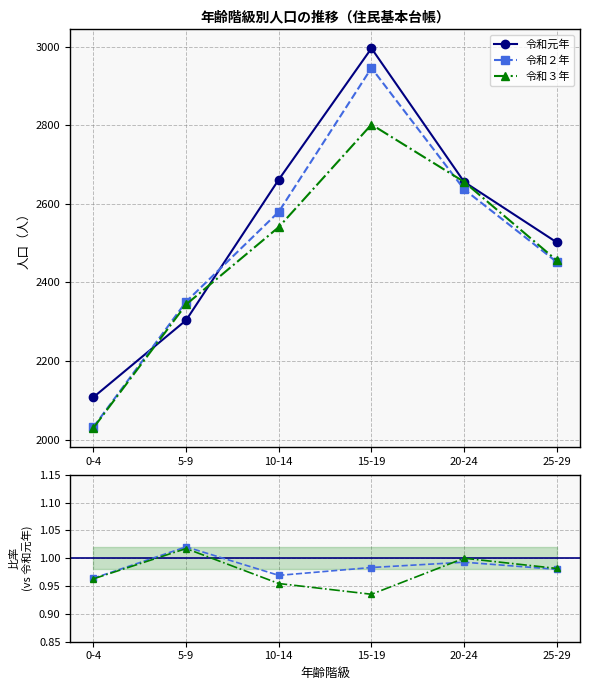

What is the label of the 6th point from the right?

0-4